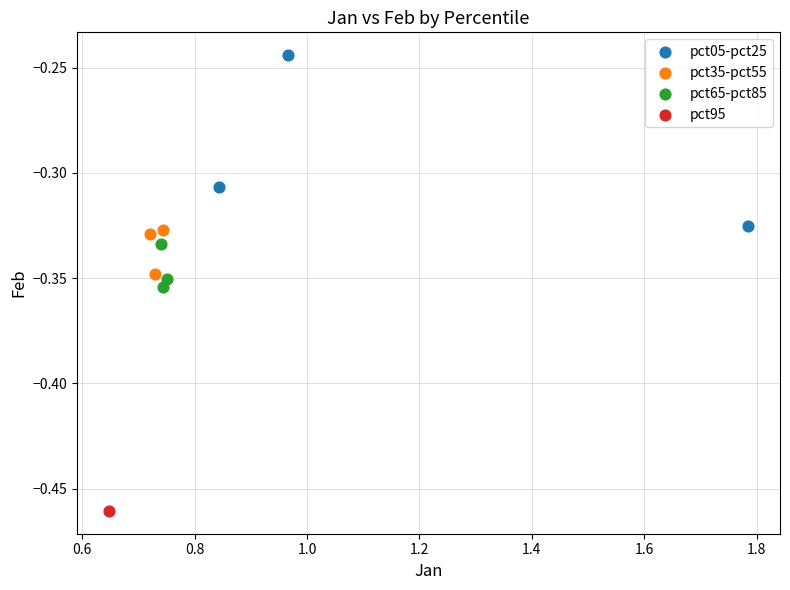

What are all the series names shown in the legend?

pct05-pct25, pct35-pct55, pct65-pct85, pct95